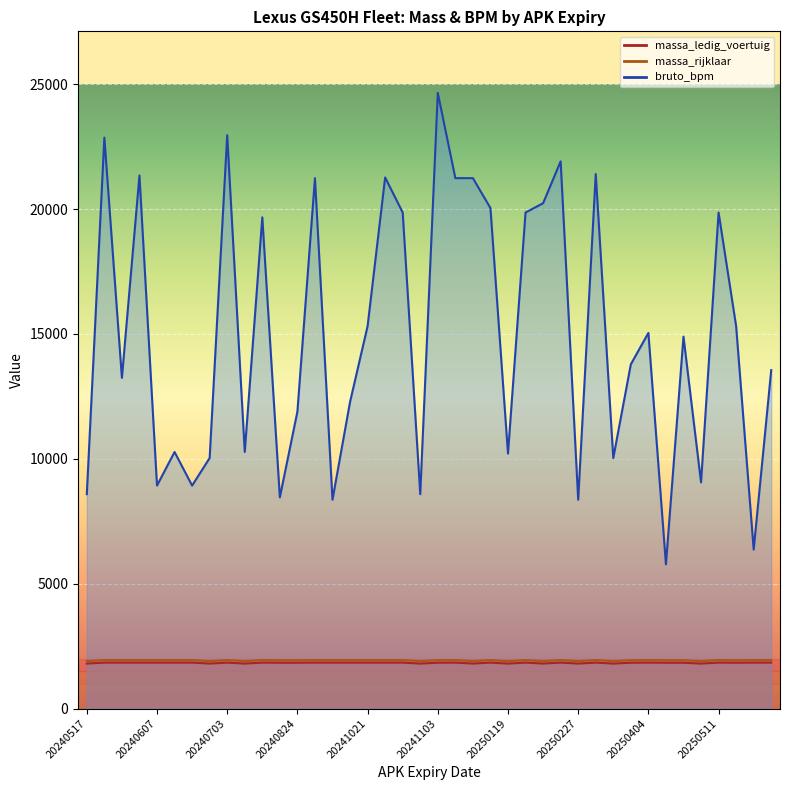

What is the average value of the bruto_bpm series?

14928